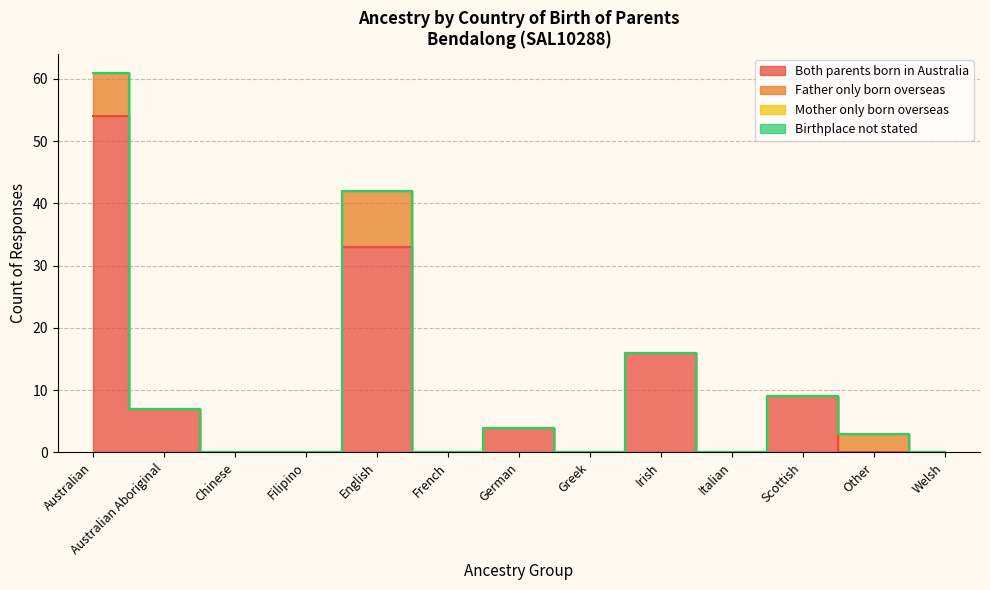

True or false: Birthplace not stated and Father only born overseas cross at least once.

False